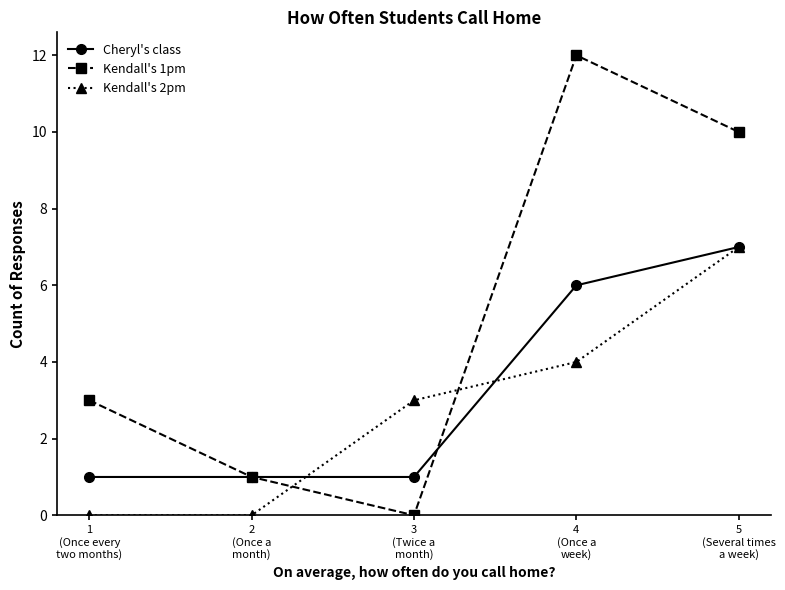

Reading left to right, transcribe all the data shown in this chart.

Cheryl's class: 1	1	1	6	7
Kendall's 1pm: 3	1	0	12	10
Kendall's 2pm: 0	0	3	4	7